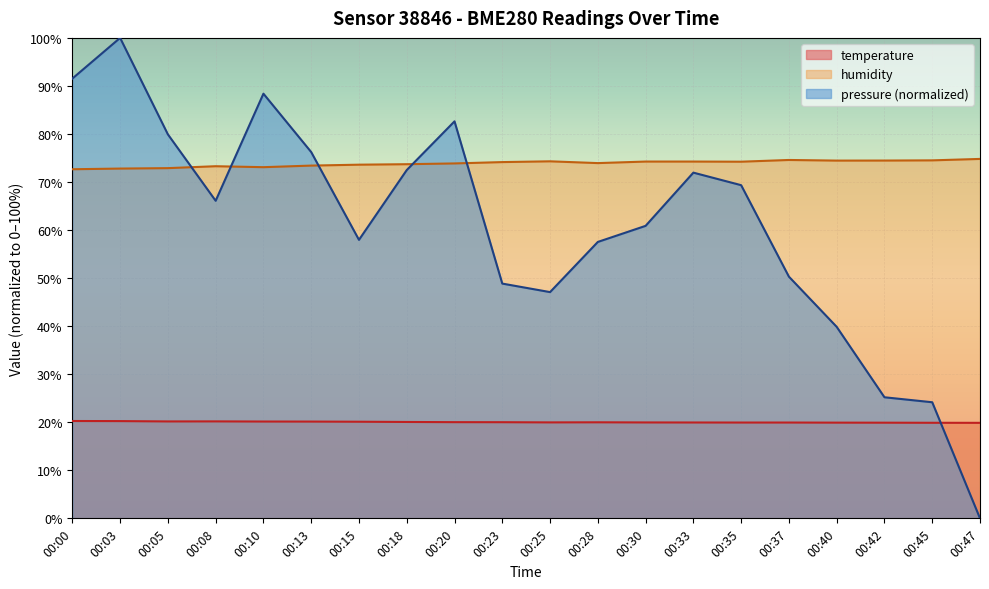

What is the difference between the second highest and minimum values in the pressure series?

91.5